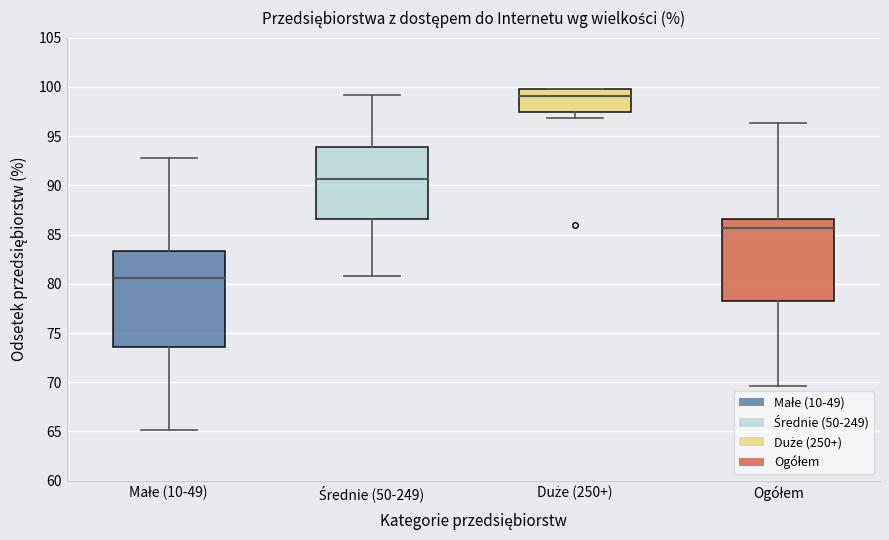

Where is the lower edge of the box for Średnie (50-249) on the y-axis? The values are not printed on the chart, so give them approximately, as read against the axis.

86.5